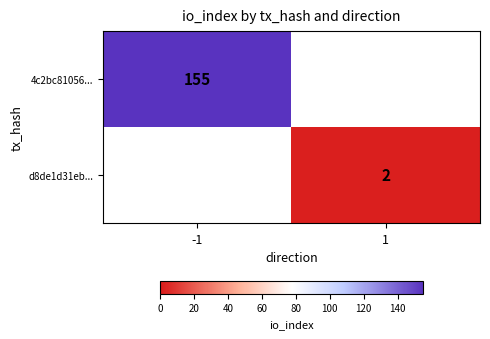

At which category does the chart reach its peak across all series?

-1